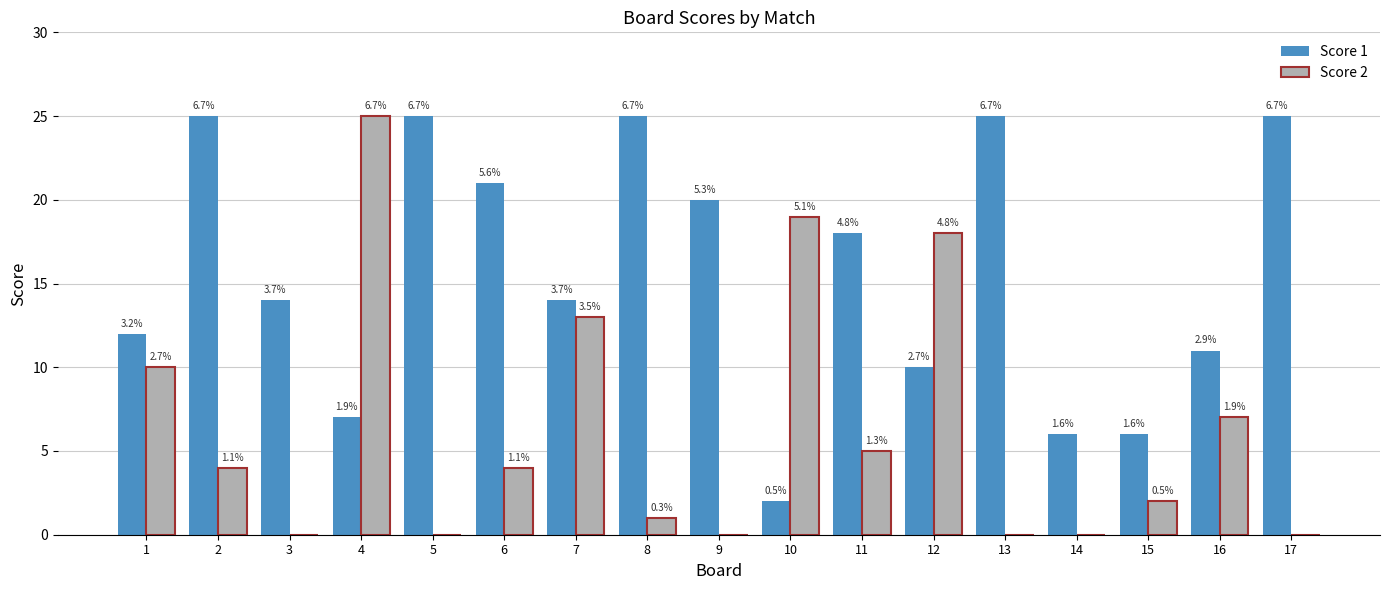

How many groups of bars are there?

17